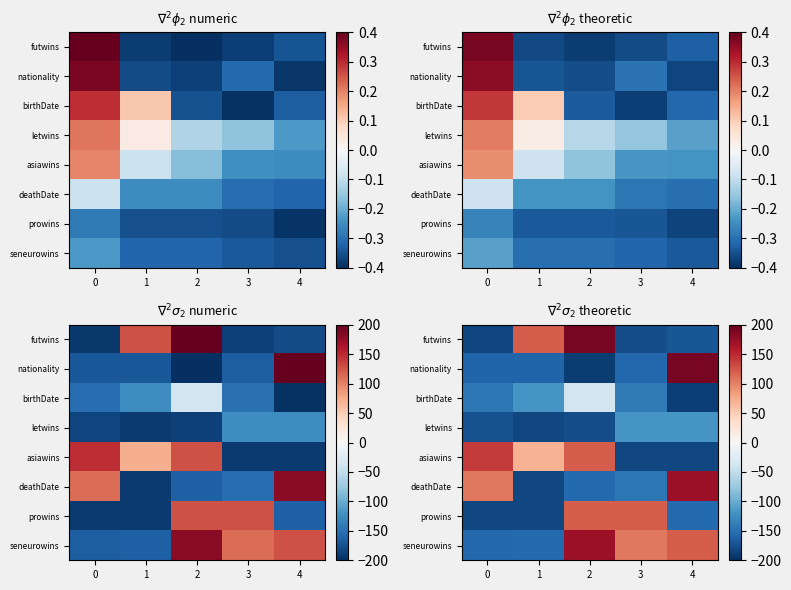

What is the spread (max minus min) of values at 3?

303.3